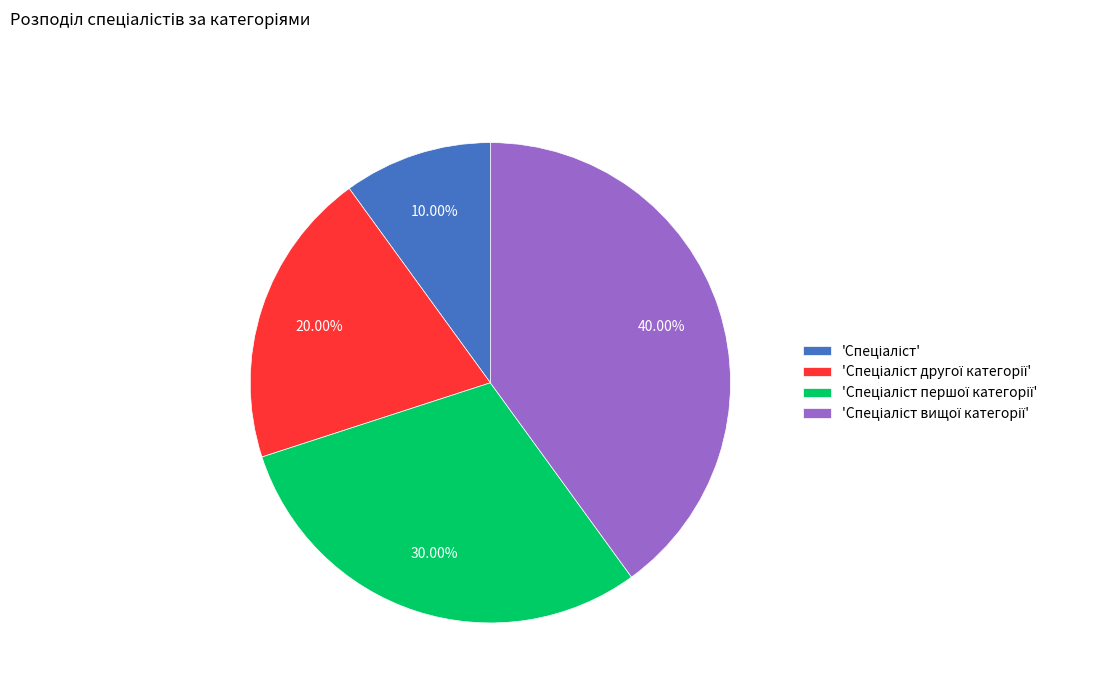

Is there any slice that represents more than half of the pie?

No